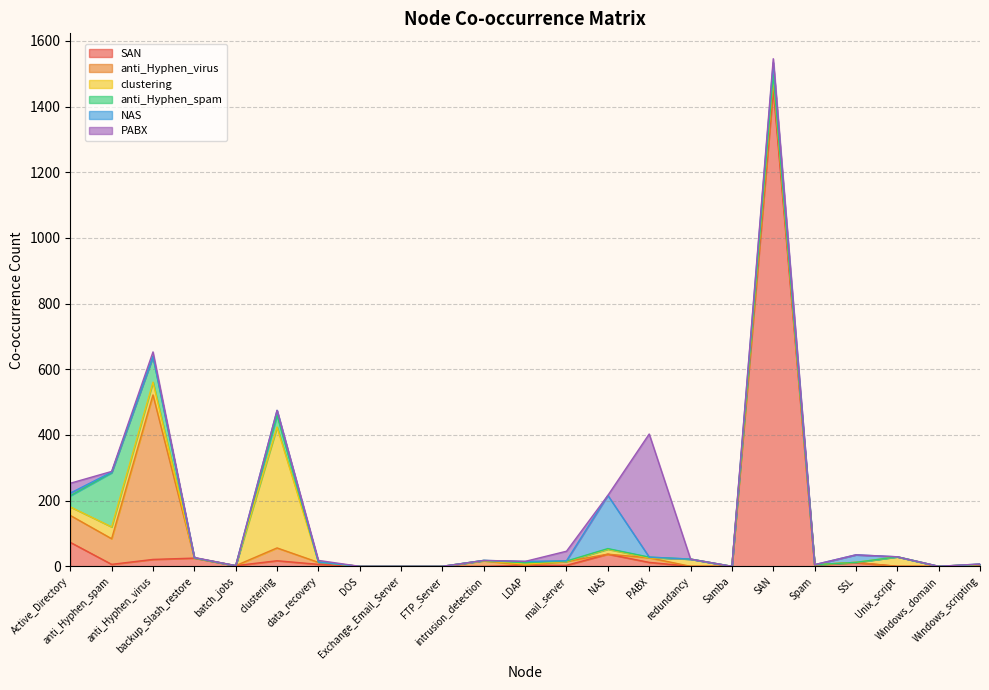

What is the difference between the maximum and minimum values in the anti_Hyphen_spam series?

165